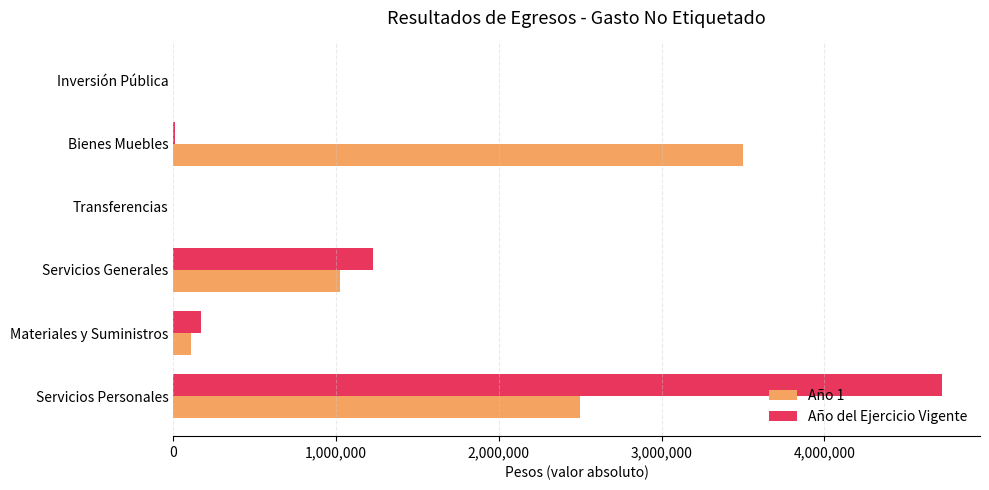

True or false: Año del Ejercicio Vigente has a value of 2929285.7 at Inversión Pública.

False